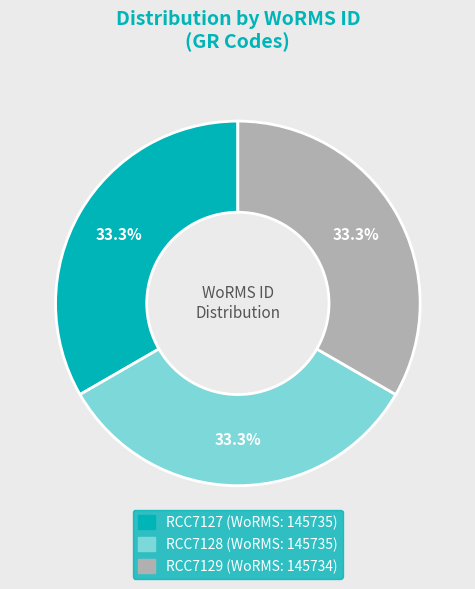

Do RCC7129 and RCC7127 together represent more than half of the pie?

Yes